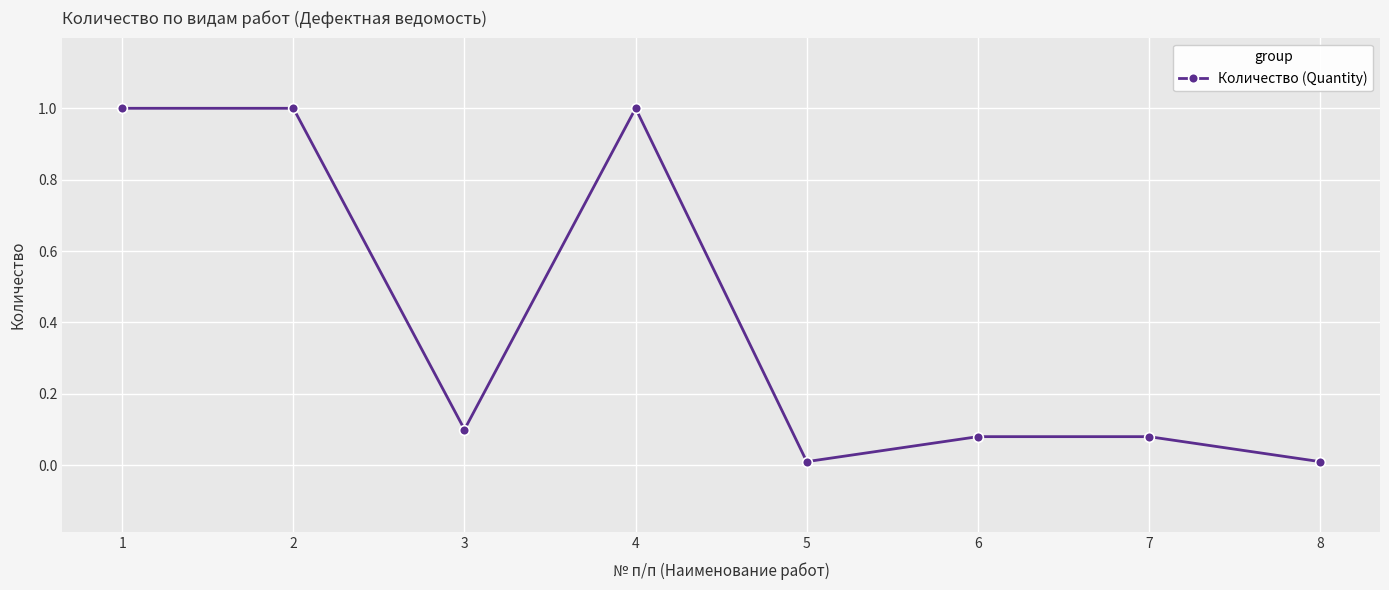

How many points are lower than both their immediate neighbors (excluding endpoints)?

2